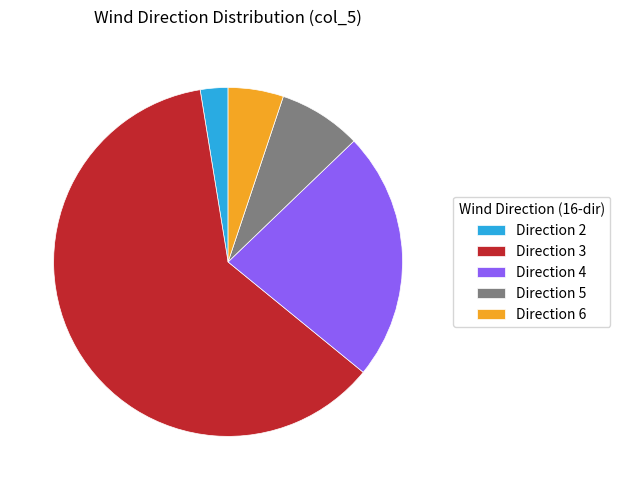

Between Direction 2 and Direction 6, which is larger?

Direction 6